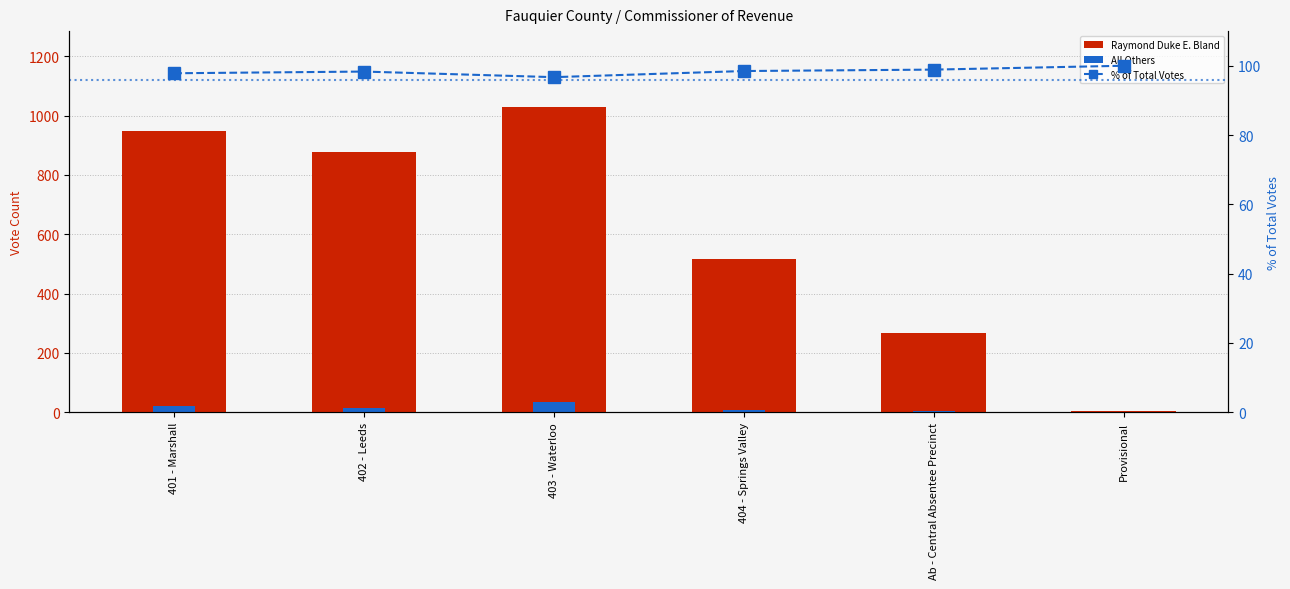

Which series changed the most between 402 - Leeds and Provisional?

Raymond Duke E. Bland